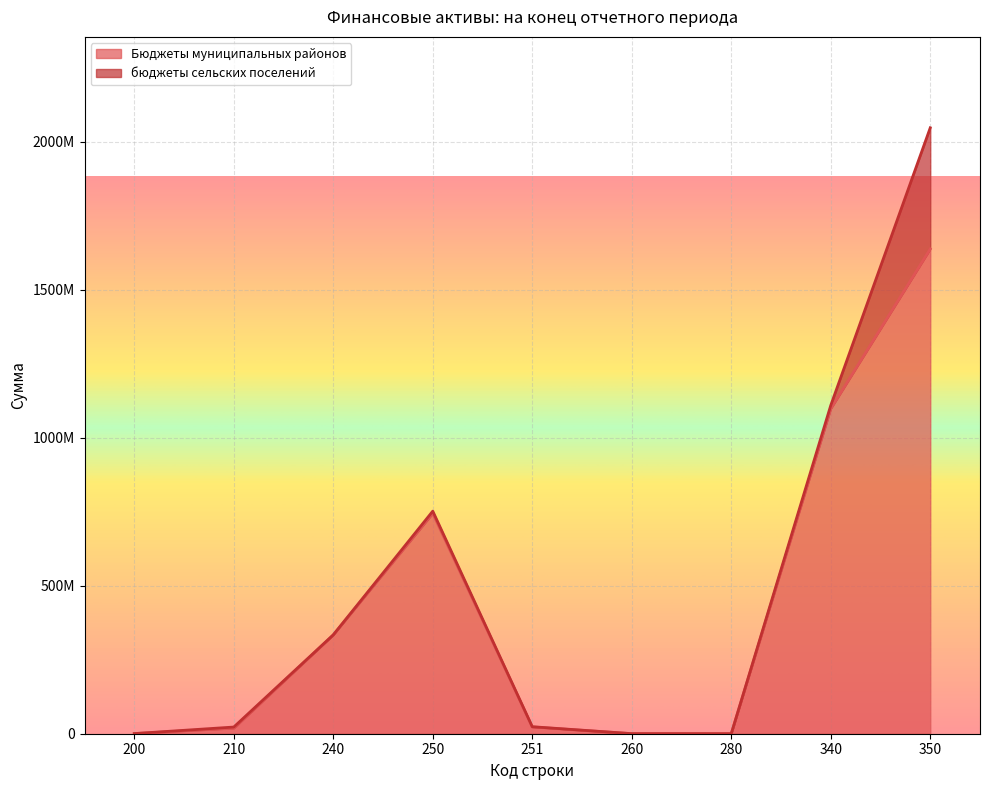

Approximately how many times larger is the value at 350 compared to 240?

4.9